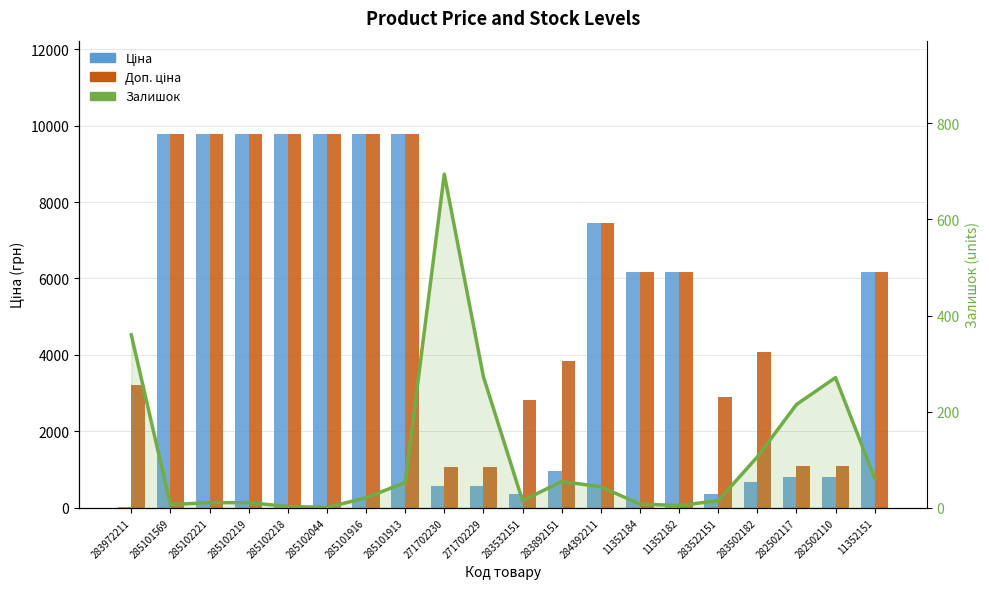

How many data points in Ціна are less than 6182?

9